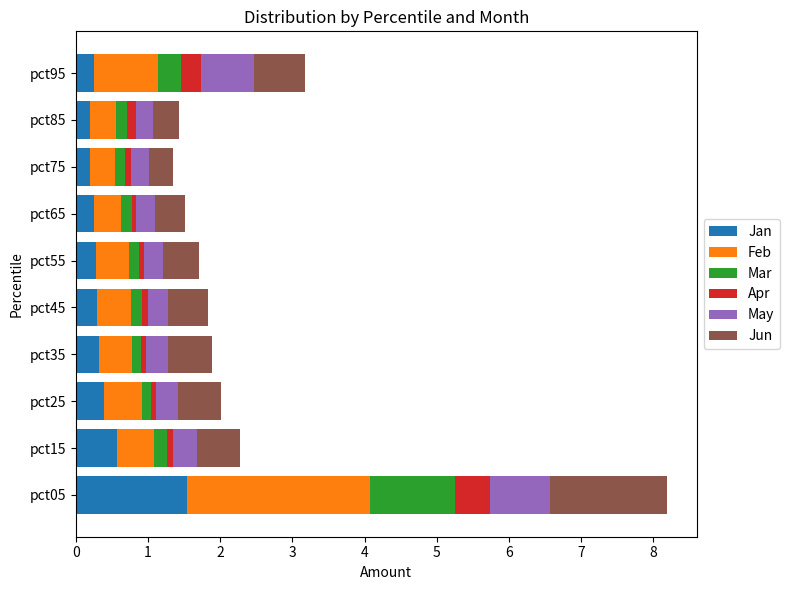

True or false: Jan has a value of 0.3 at pct95.

True